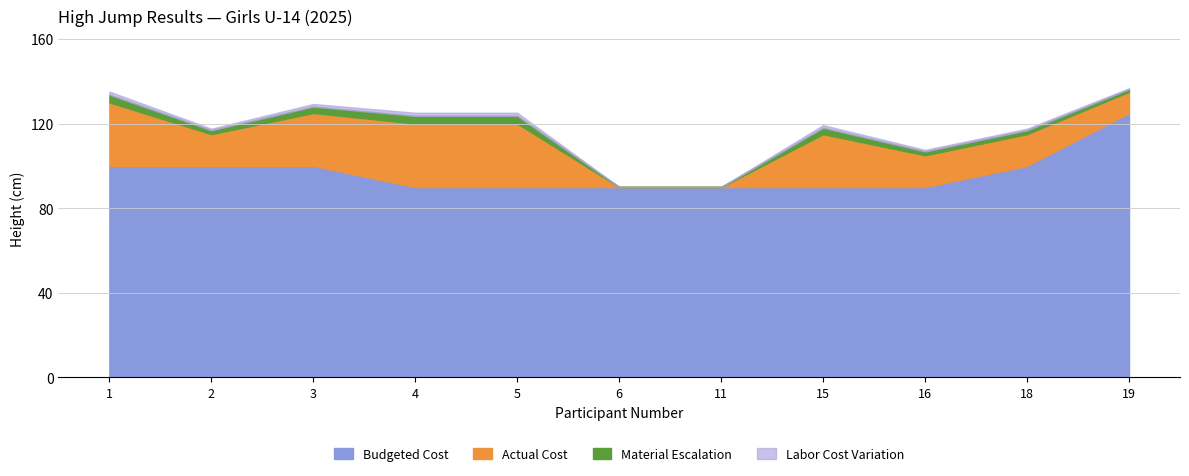

True or false: Material Escalation and Labor Cost Variation cross at least once.

False